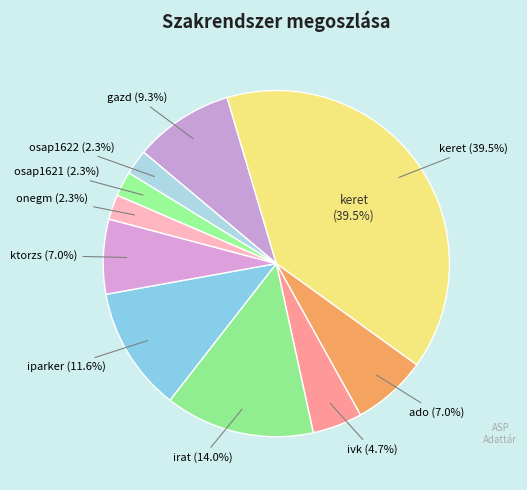

How many slices are in this pie chart?

10